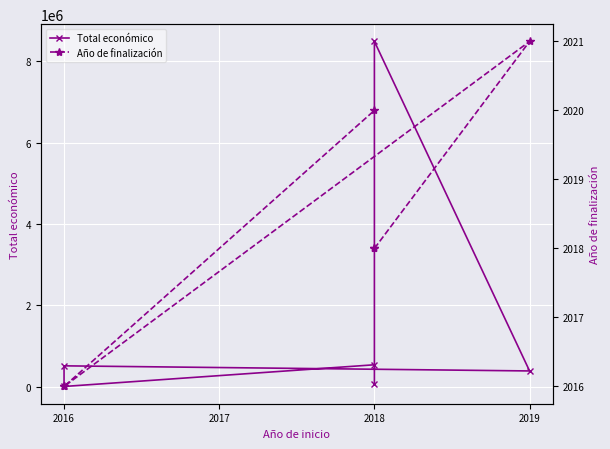

True or false: Año de finalización and Total económico intersect in this chart.

False